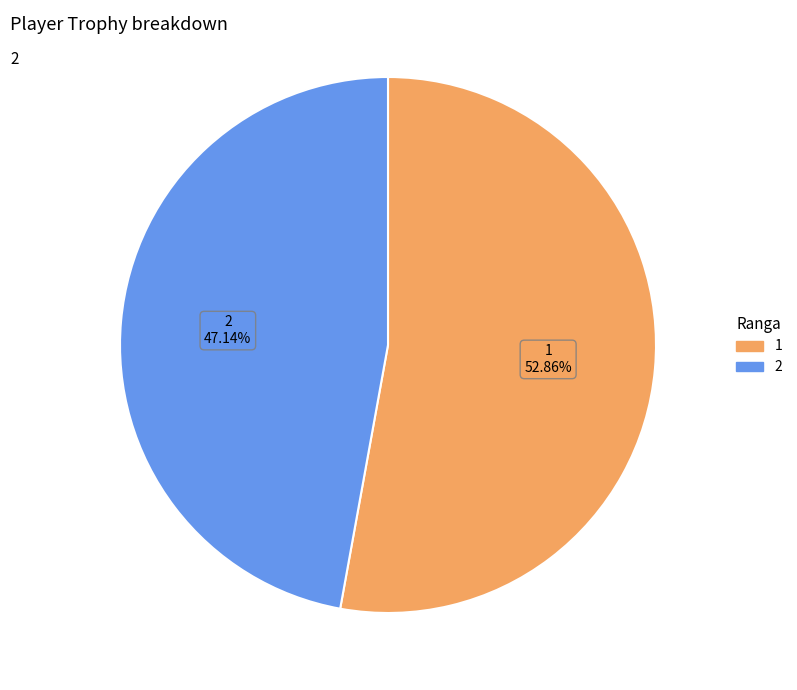

Approximately how many times larger is the value at 1 compared to 2?

1.1